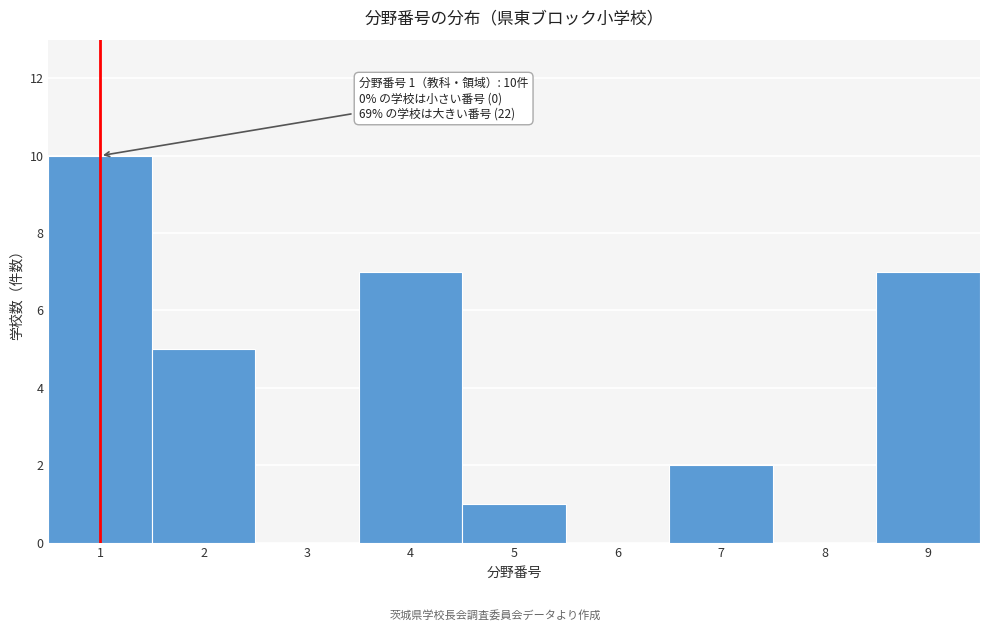

Which range on the x-axis has the tallest bar?

0.5 to 1.5